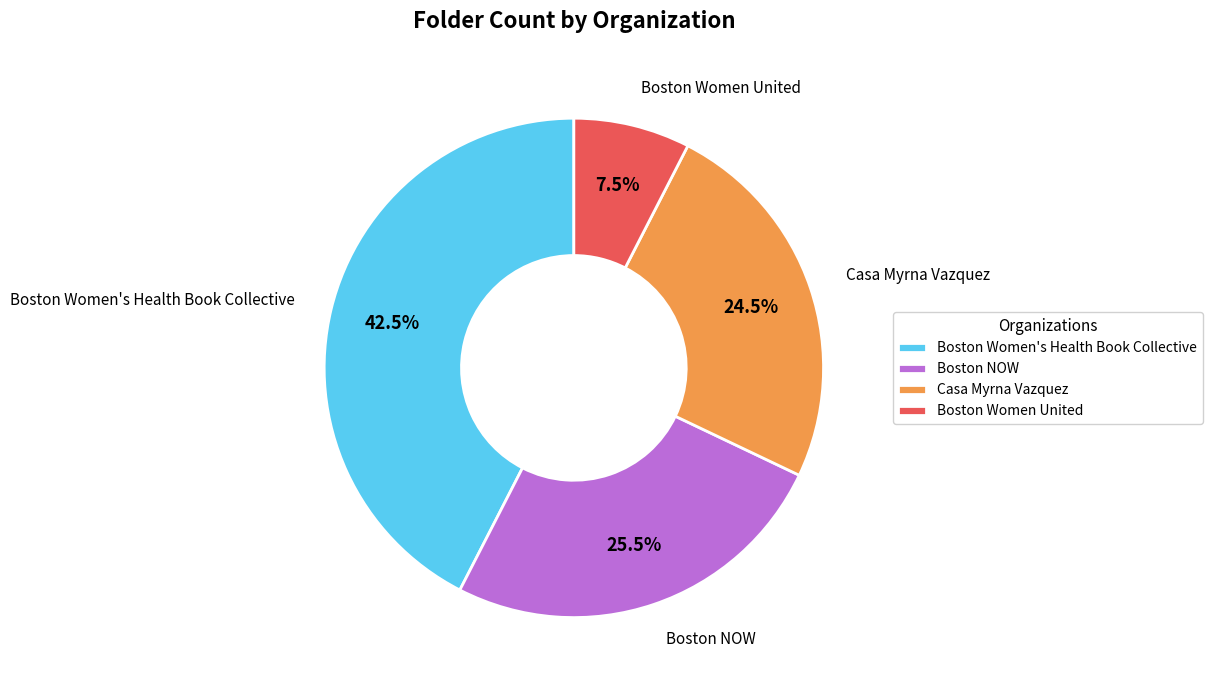

Combined, what portion of the pie is Casa Myrna Vazquez and Boston Women's Health Book Collective?

67.0%